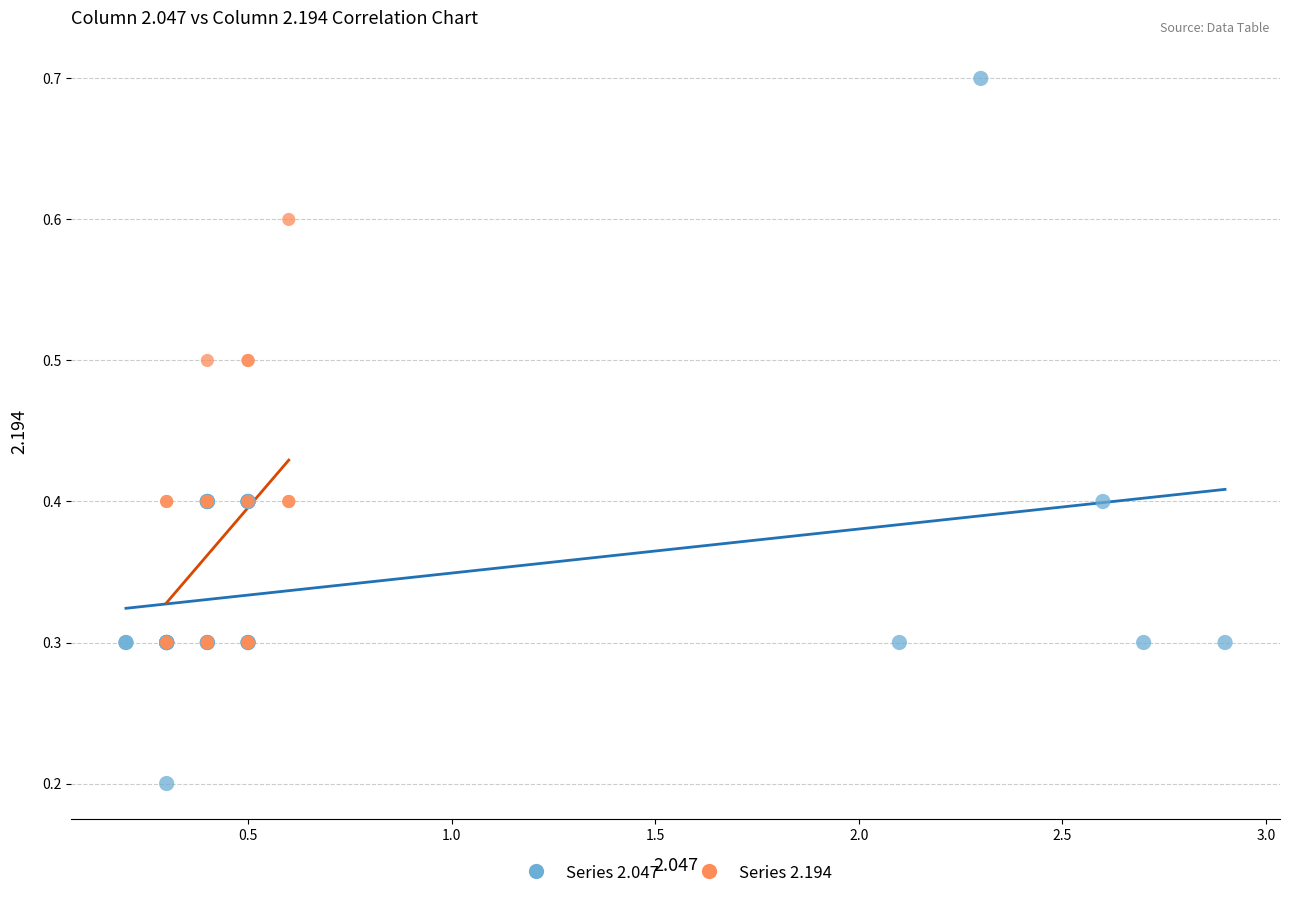

Which series reaches the minimum Y coordinate?

Series 2.047